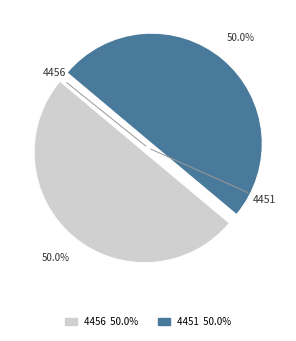

Do 4451 and 4456 together represent more than half of the pie?

Yes